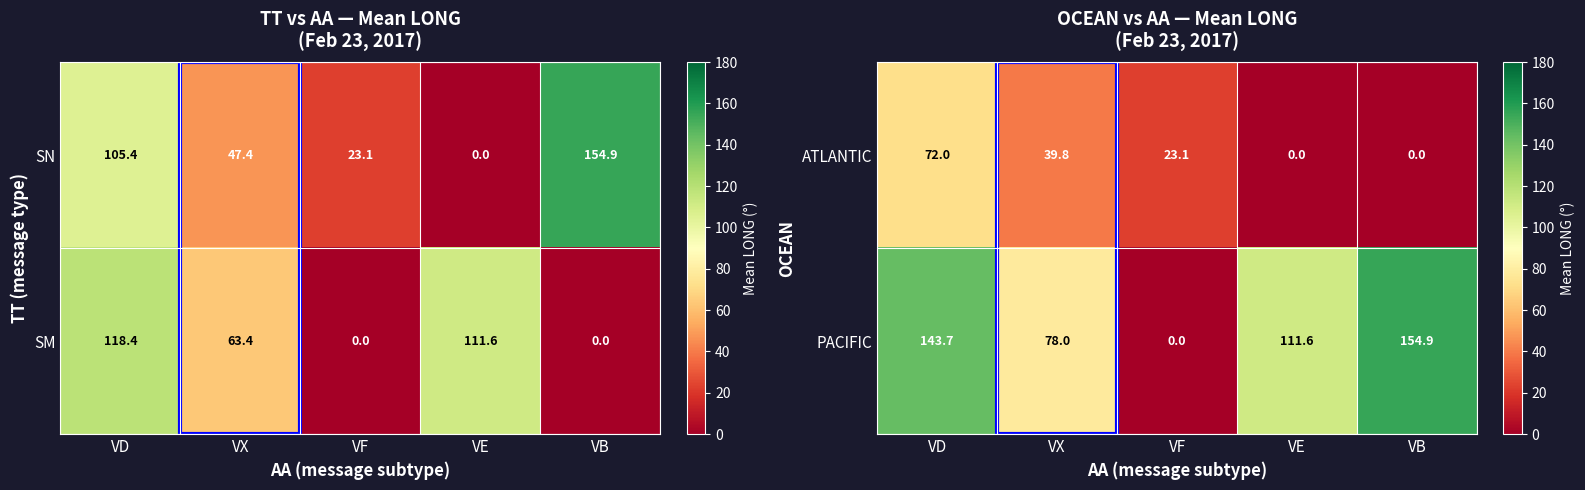

Which has a higher value, VX or VE?

VX